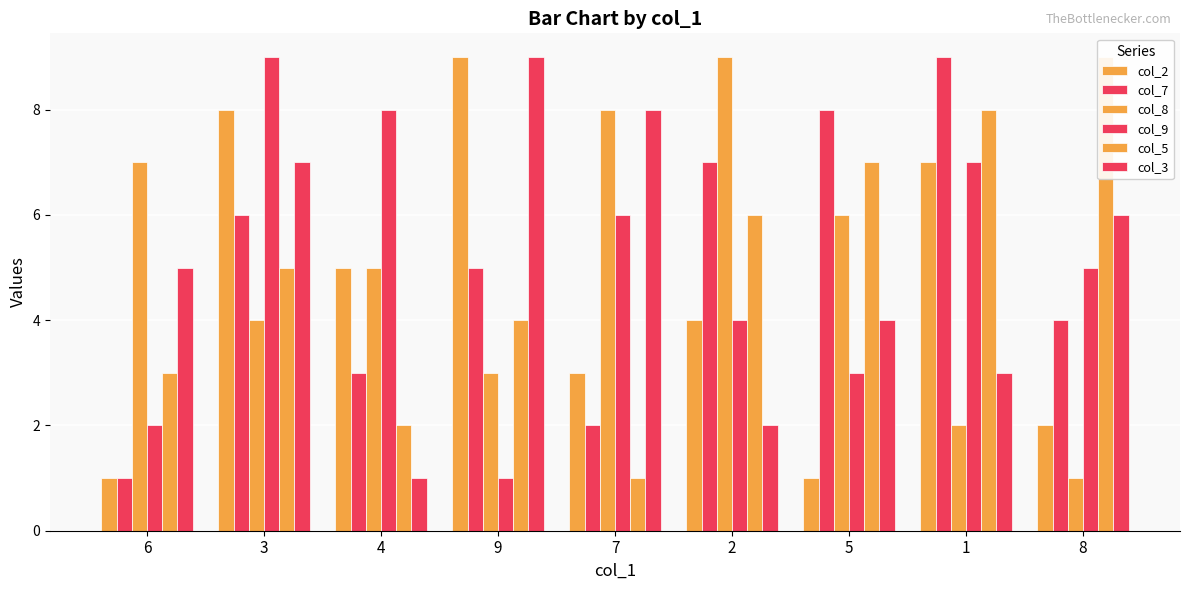

Read the col_5 value at 8.

9